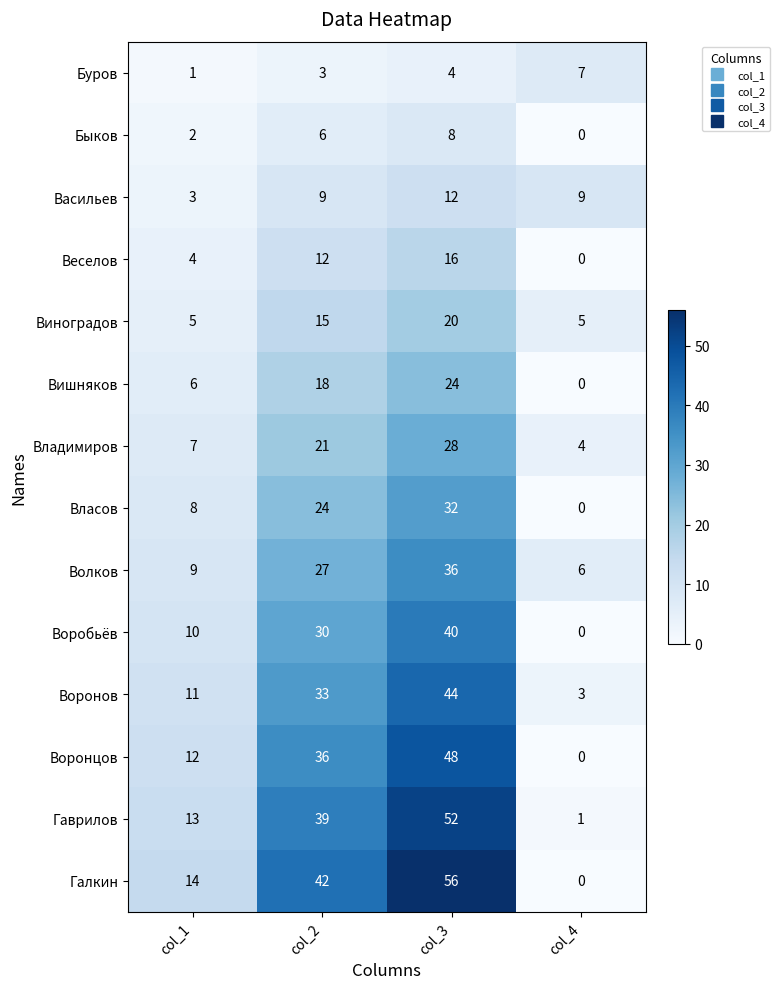

What is the lowest value of the Воронов series?

3